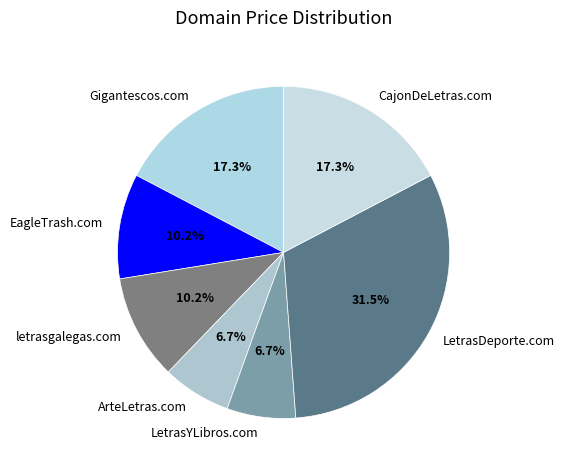

Is it true that LetrasYLibros.com is 19% of the pie?

False